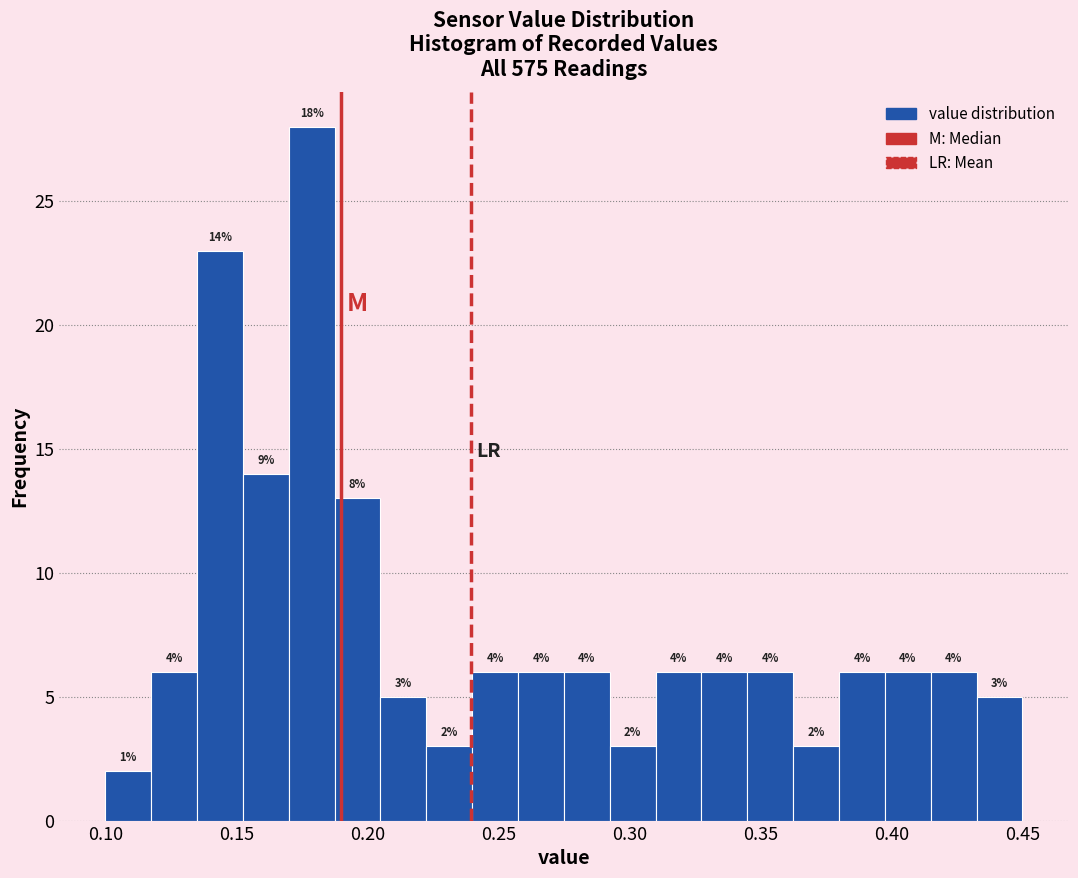

Around what value on the x-axis is the tallest bar? Give the approximate position of its centre, as read against the axis.

0.180